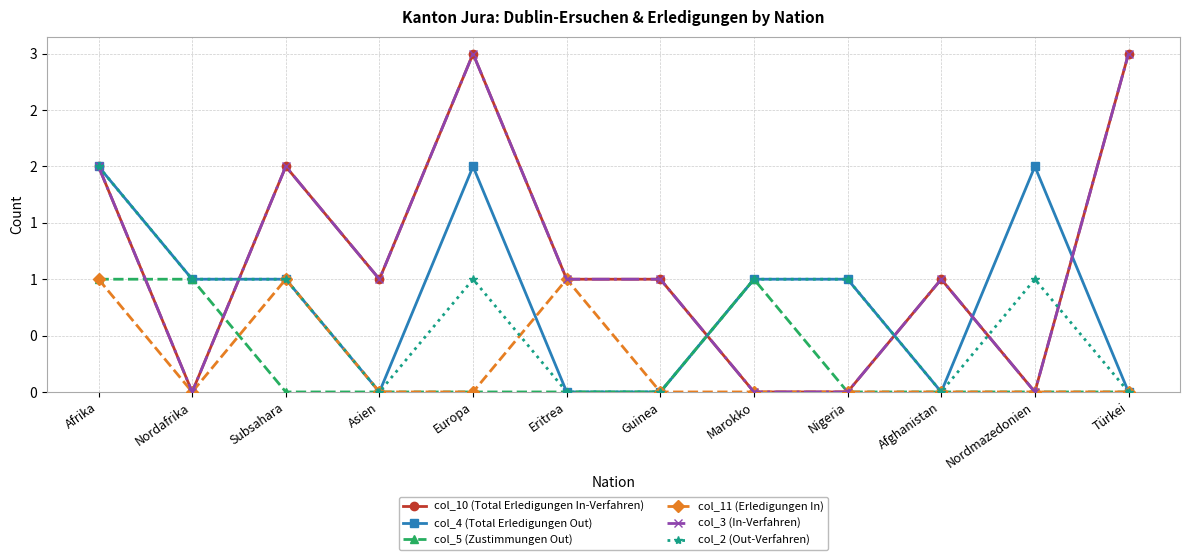

Does the chart have visible grid lines?

Yes